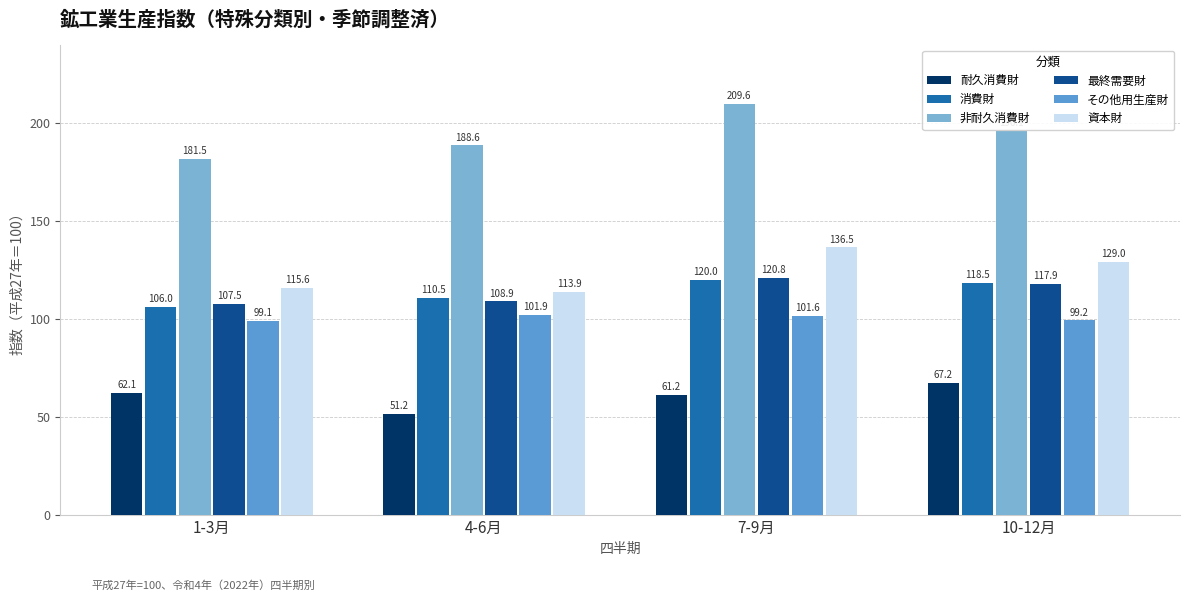

What is the difference between the maximum and second lowest values in the 非耐久消費財 series?

21.0